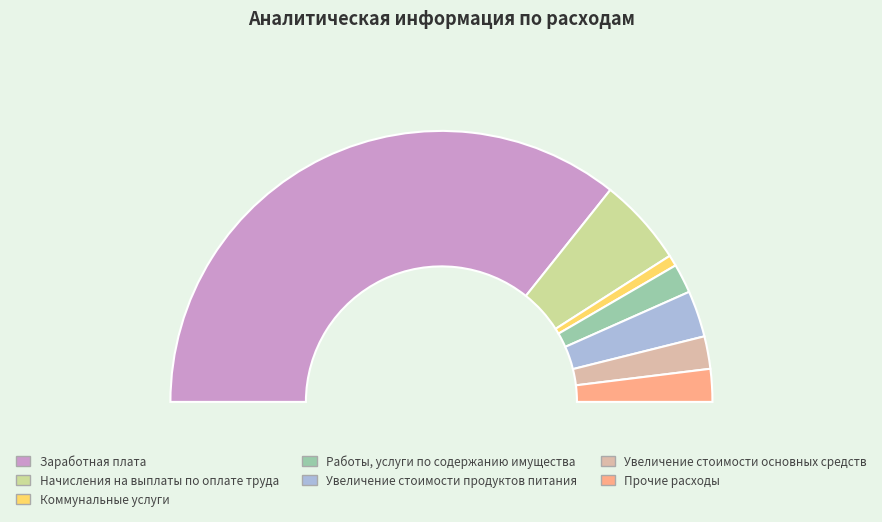

Between Прочие расходы and Увеличение стоимости основных средств, which is larger?

Прочие расходы